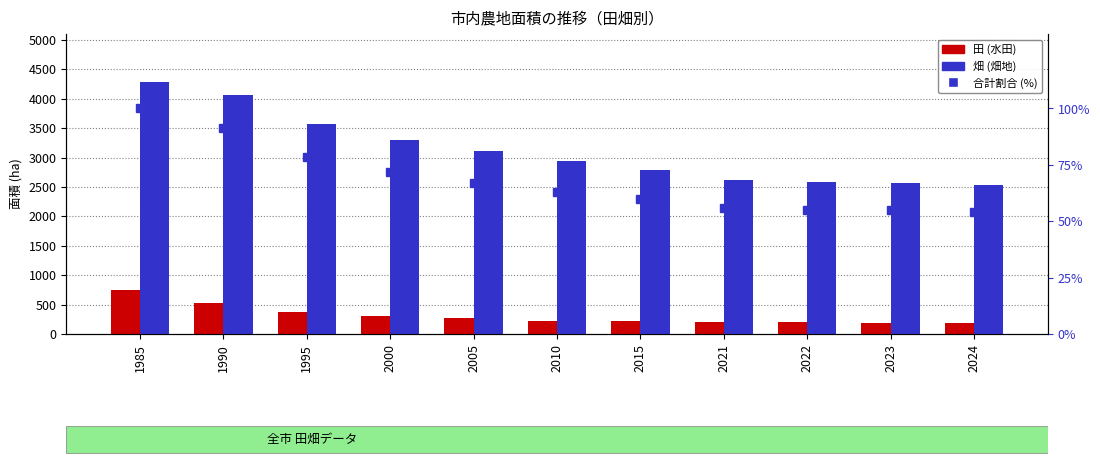

Reading right to left, list all the values displayed in this chart.

田: 2024=190.4	2023=193.7	2022=195.7	2021=201.7	2015=218.7	2010=229.3	2005=266.8	2000=312.3	1995=381.0	1990=534.6	1985=753.3
畑: 2024=2531.9	2023=2566.9	2022=2580.0	2021=2612.4	2015=2793.3	2010=2935.8	2005=3103.1	2000=3298.4	1995=3566.1	1990=4066.0	1985=4282.0
割合 (%): 2024=54.1	2023=54.8	2022=55.1	2021=55.9	2015=59.8	2010=62.9	2005=66.9	2000=71.7	1995=78.4	1990=91.4	1985=100.0